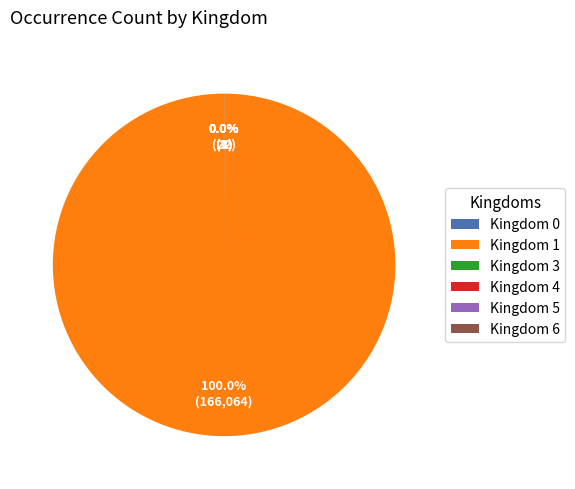

Which category has the biggest portion of the pie?

Kingdom 1